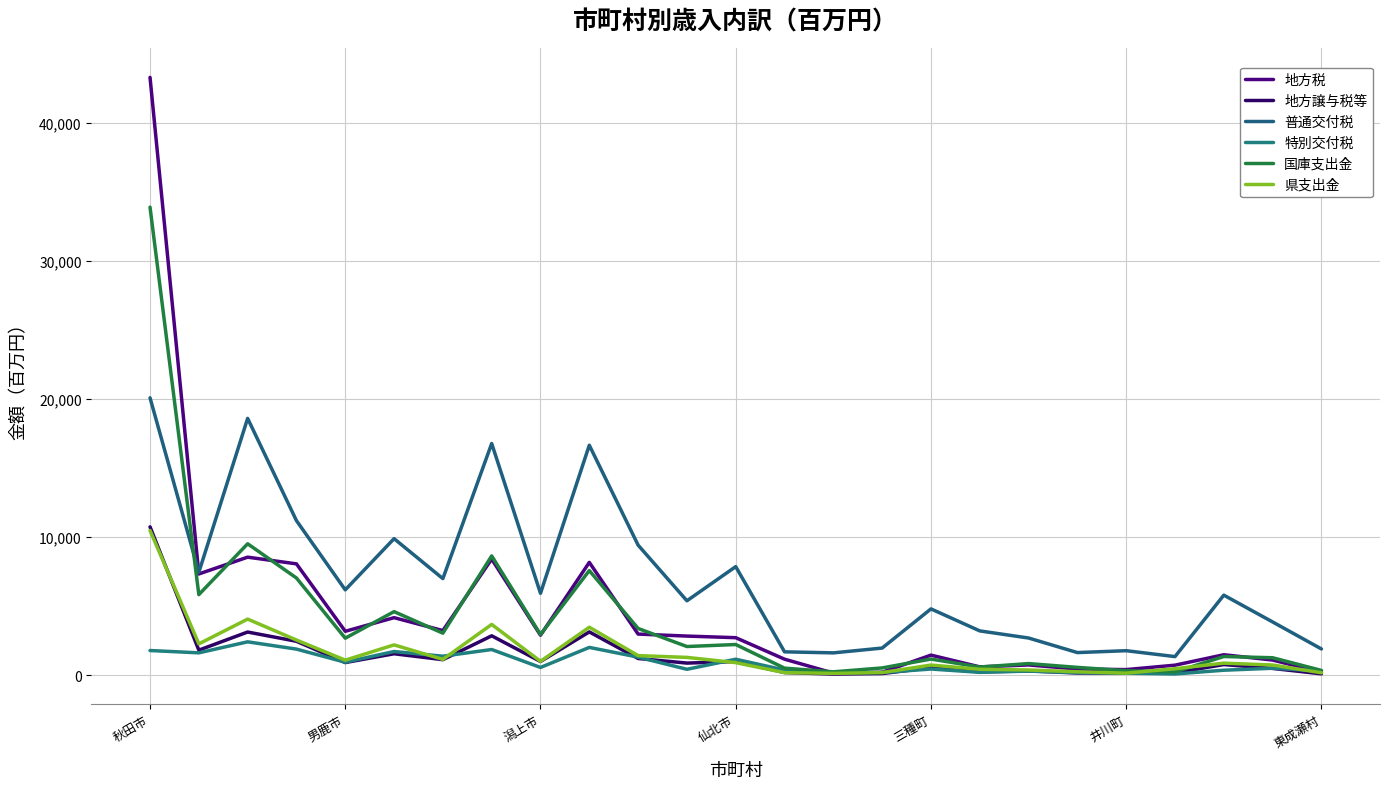

How many interior local peaks does the 地方譲与税等 series have?

8